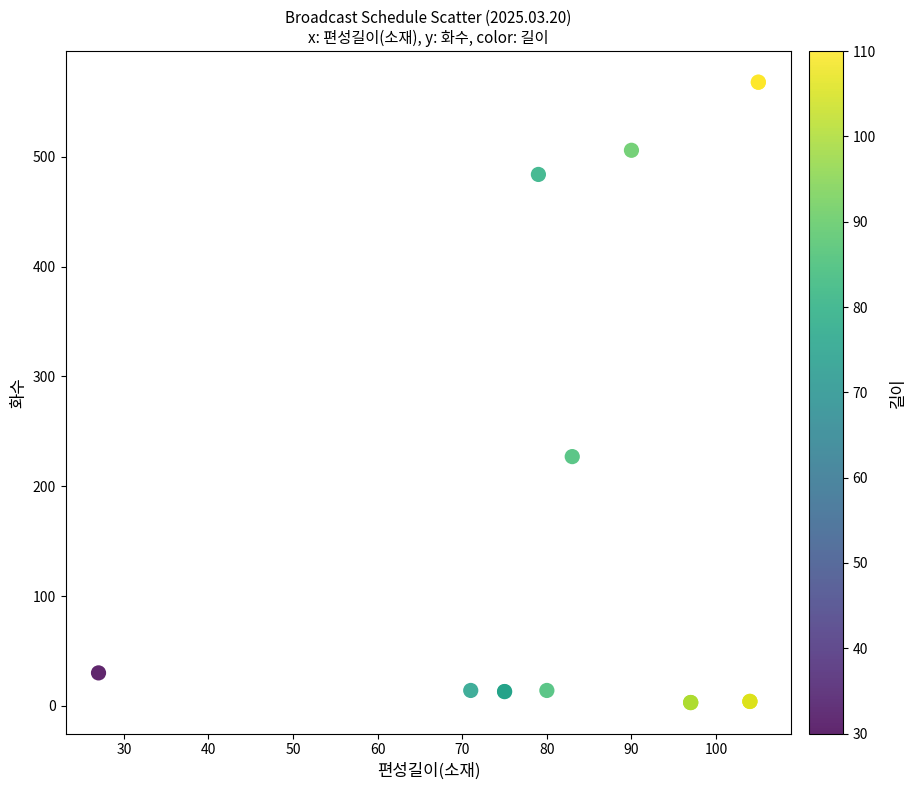

What Y value in the scatter plot is closest to 285?

227